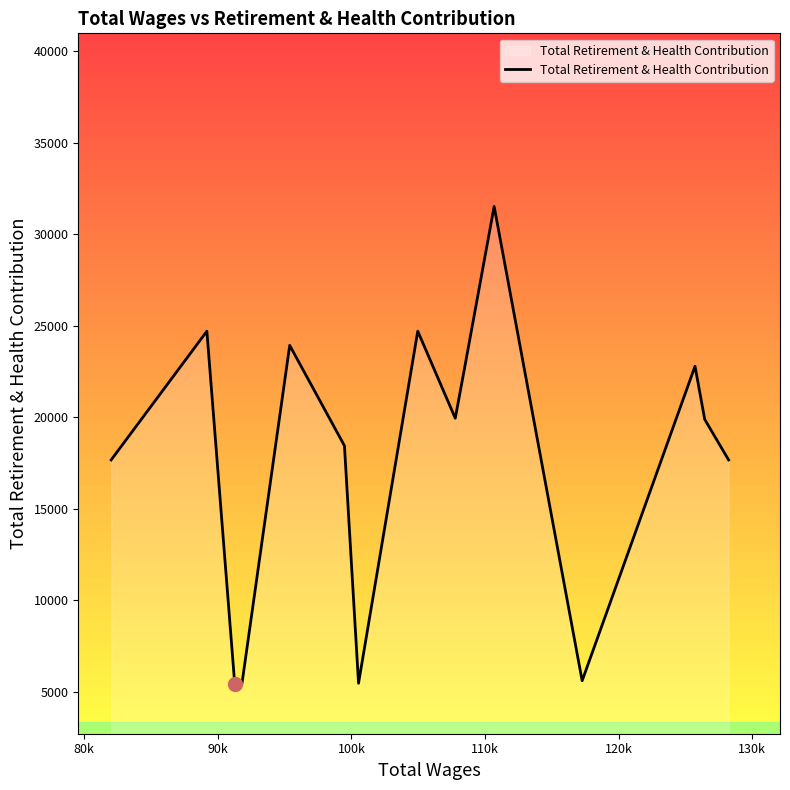

What is the greatest value displayed?

31521